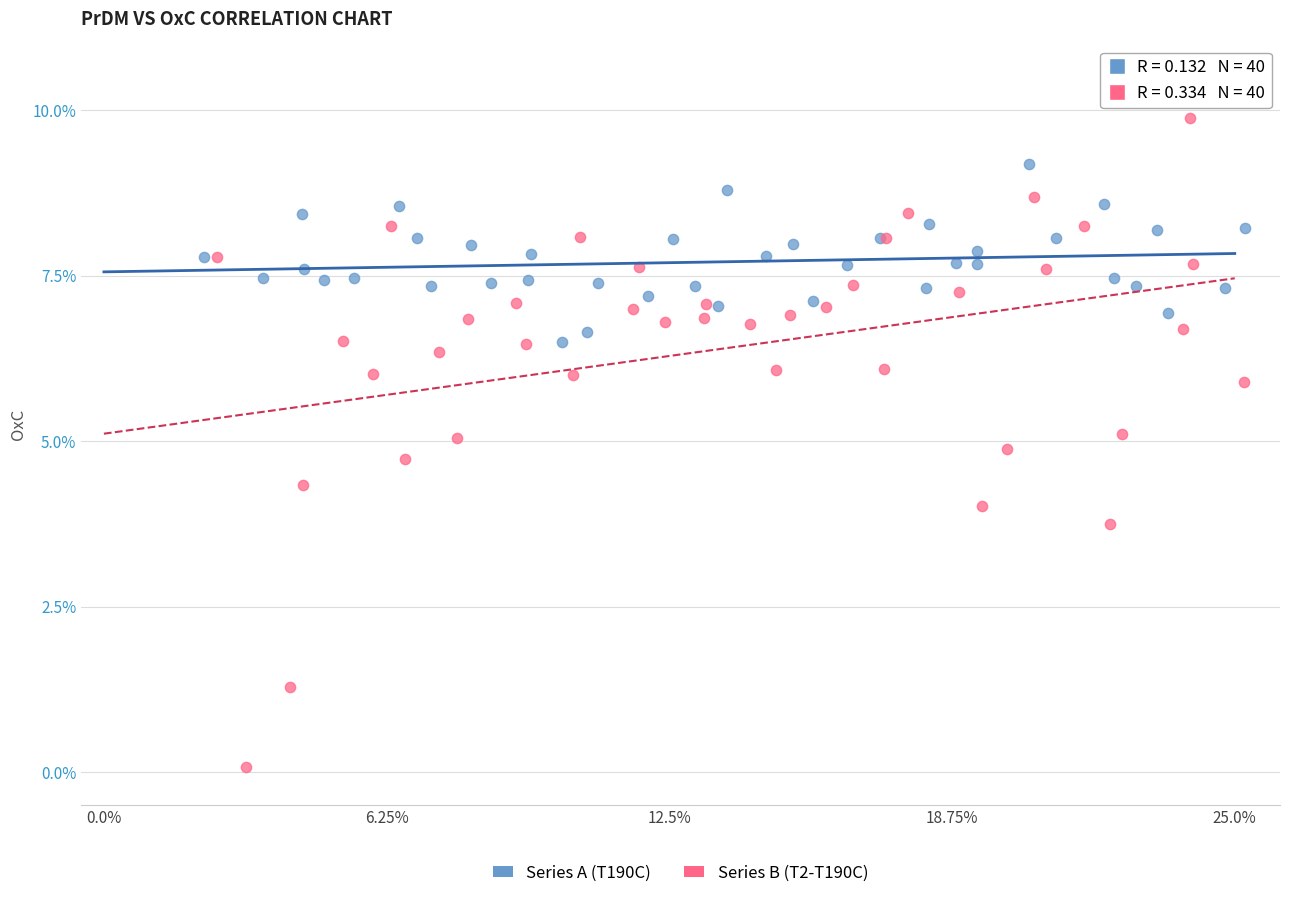

Which series reaches the minimum Y coordinate?

Series B (T2-T190C)